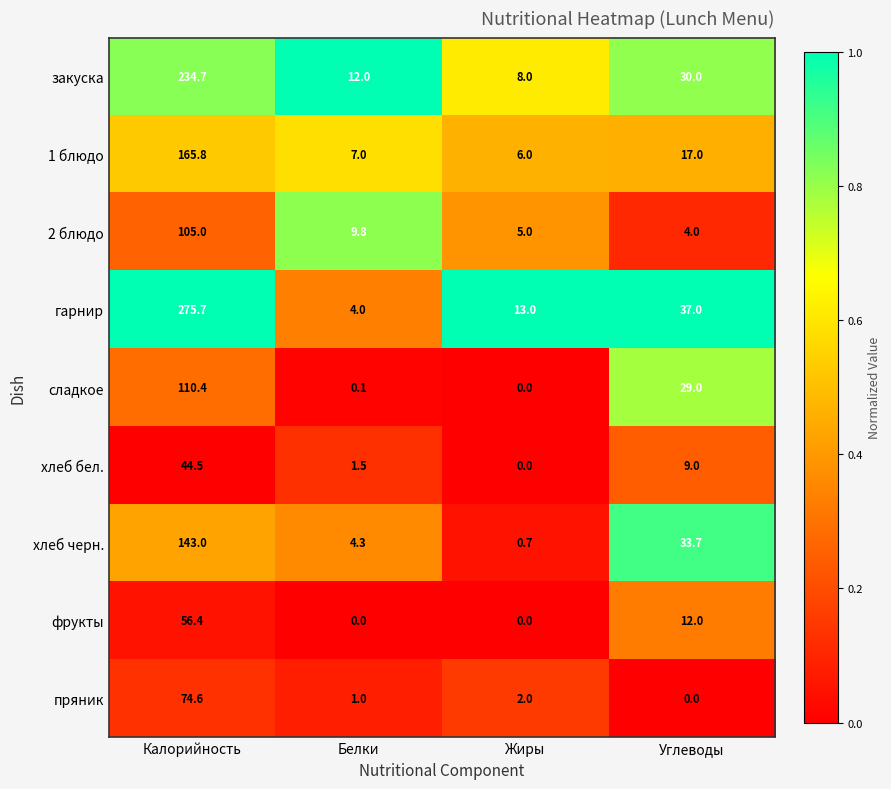

Which series has the largest range (max minus min)?

гарнир